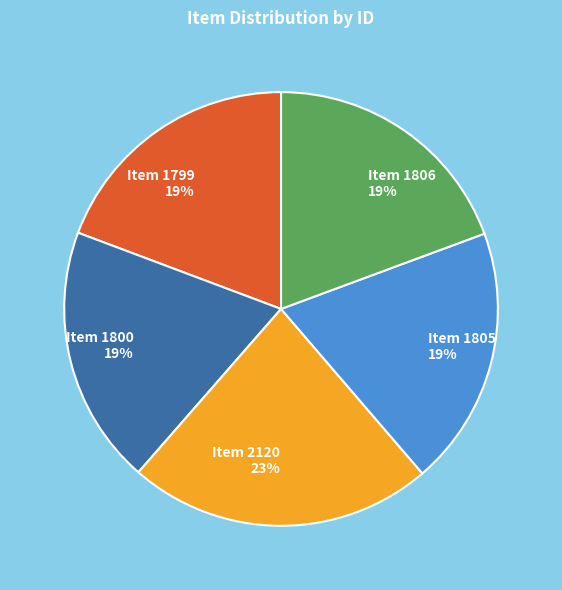

Is it true that Item 1806 is 32% of the pie?

False